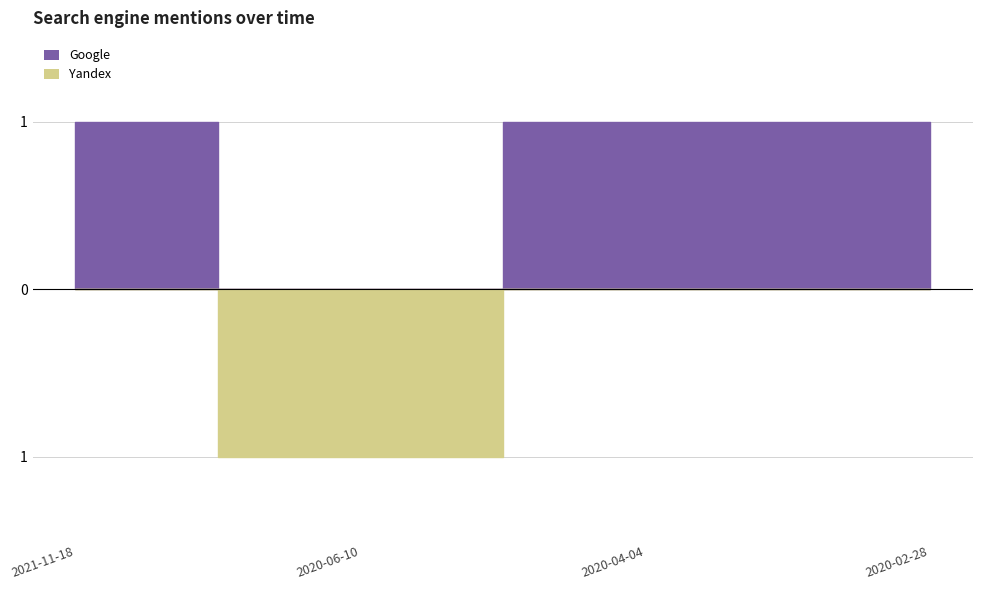

Which category has the highest value across all series?

2021-11-18